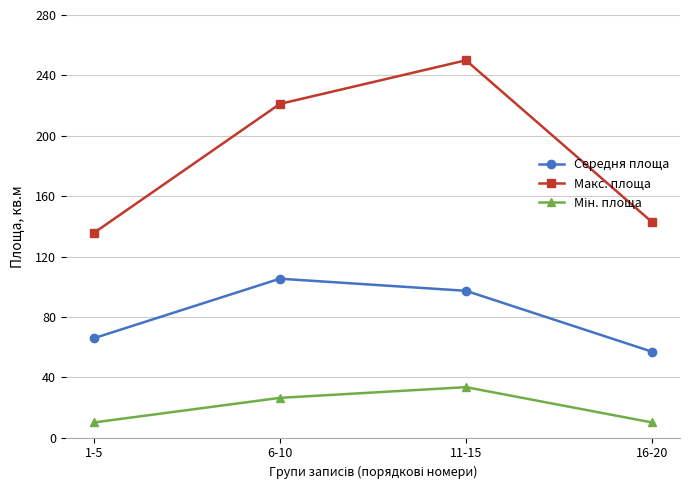

Which series has the largest total across all categories?

Макс. площа